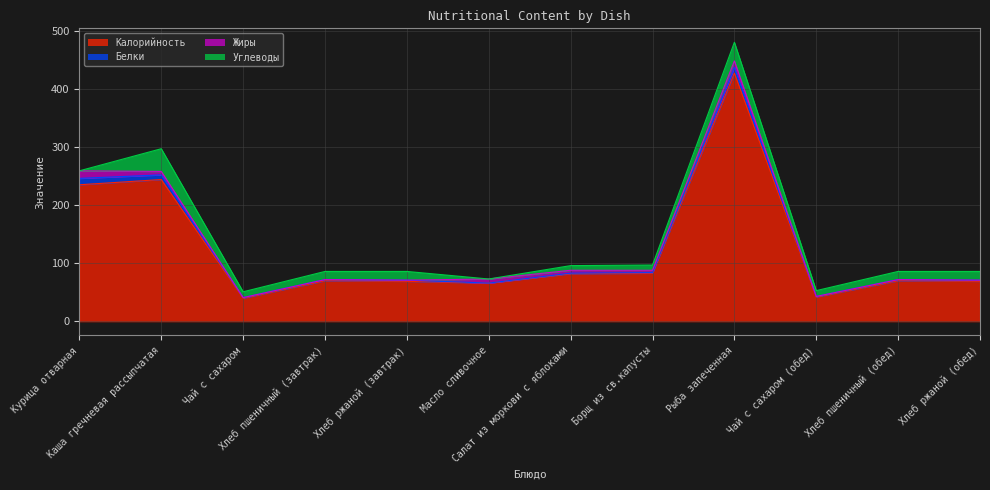

Reading left to right, extract all data points from this chart.

Калорийность: 235	244	40	70	69	66	82	83	427	42	70	69
Белки: 11	8	1	2	2	0	1	1	10	1	2	2
Жиры: 13	6	0	0	0	7	5	4	11	0	0	0
Углеводы: 0	39	10	14	15	0	8	9	32	10	14	15